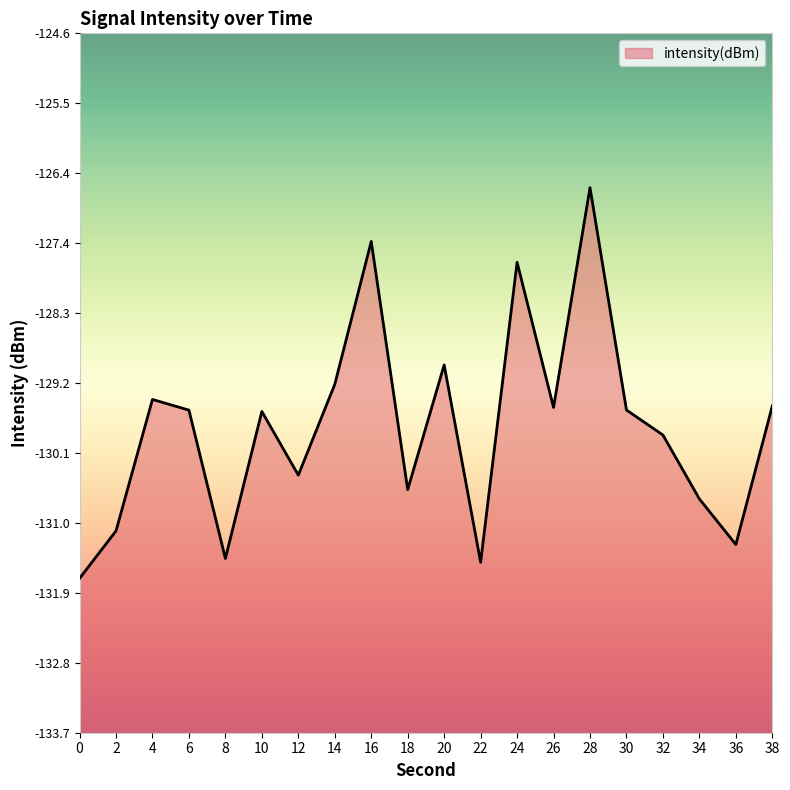

What is the average value?

-129.8